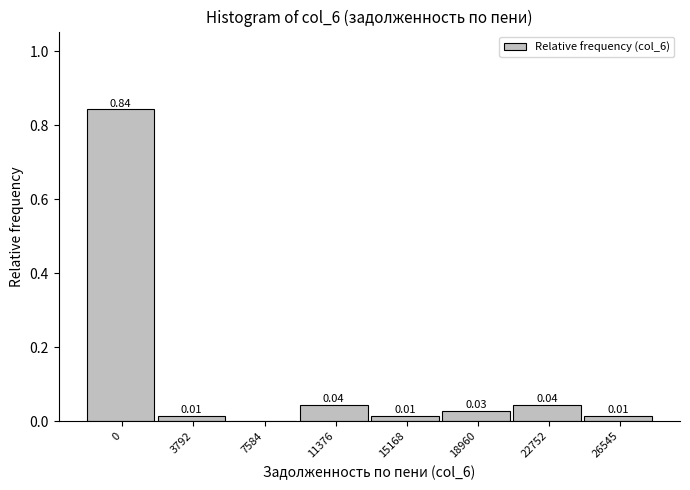

What is the sum of all values?

1.0